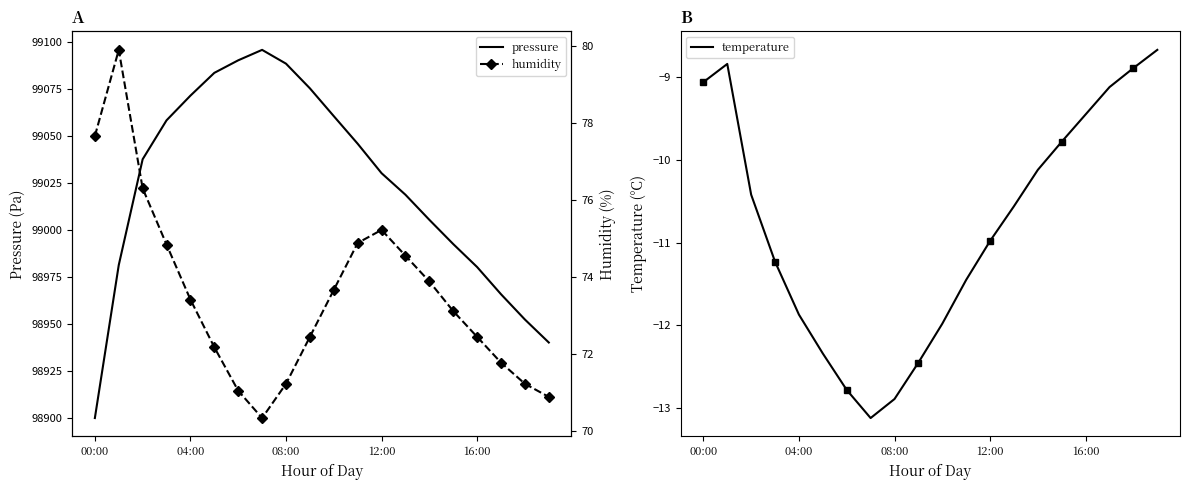

True or false: pressure and temperature cross at least once.

False